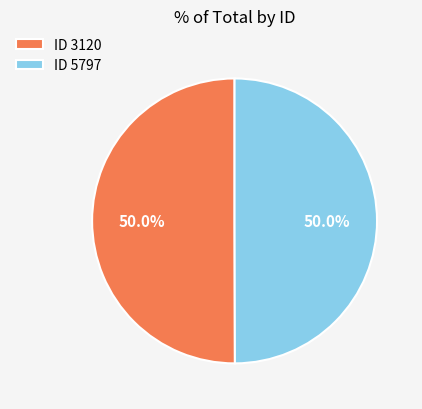

What is the total percentage of ID 3120 and ID 5797?

100.0%